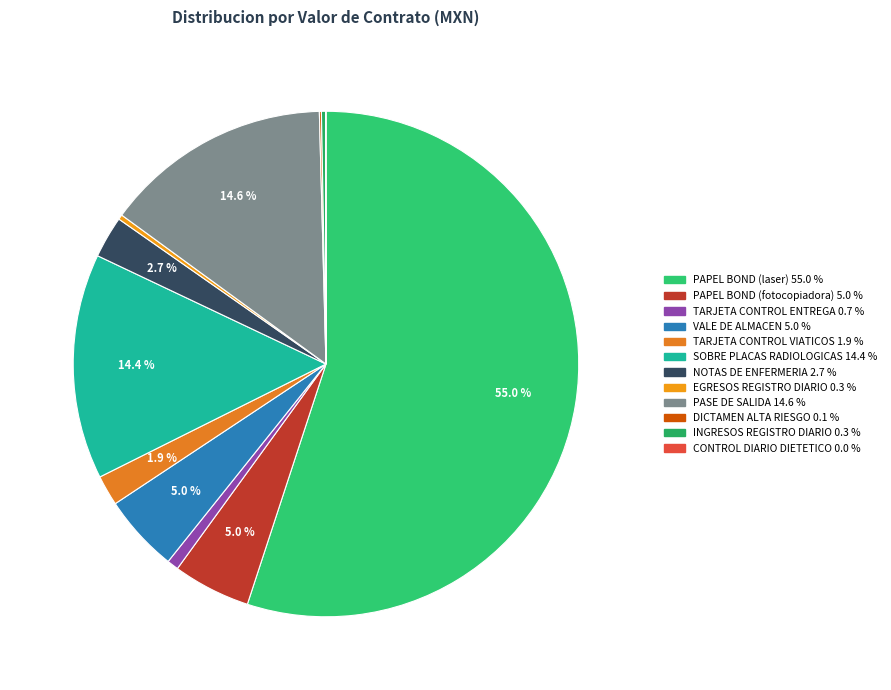

What is the smallest slice in the pie chart?

CONTROL DIARIO DIETETICO